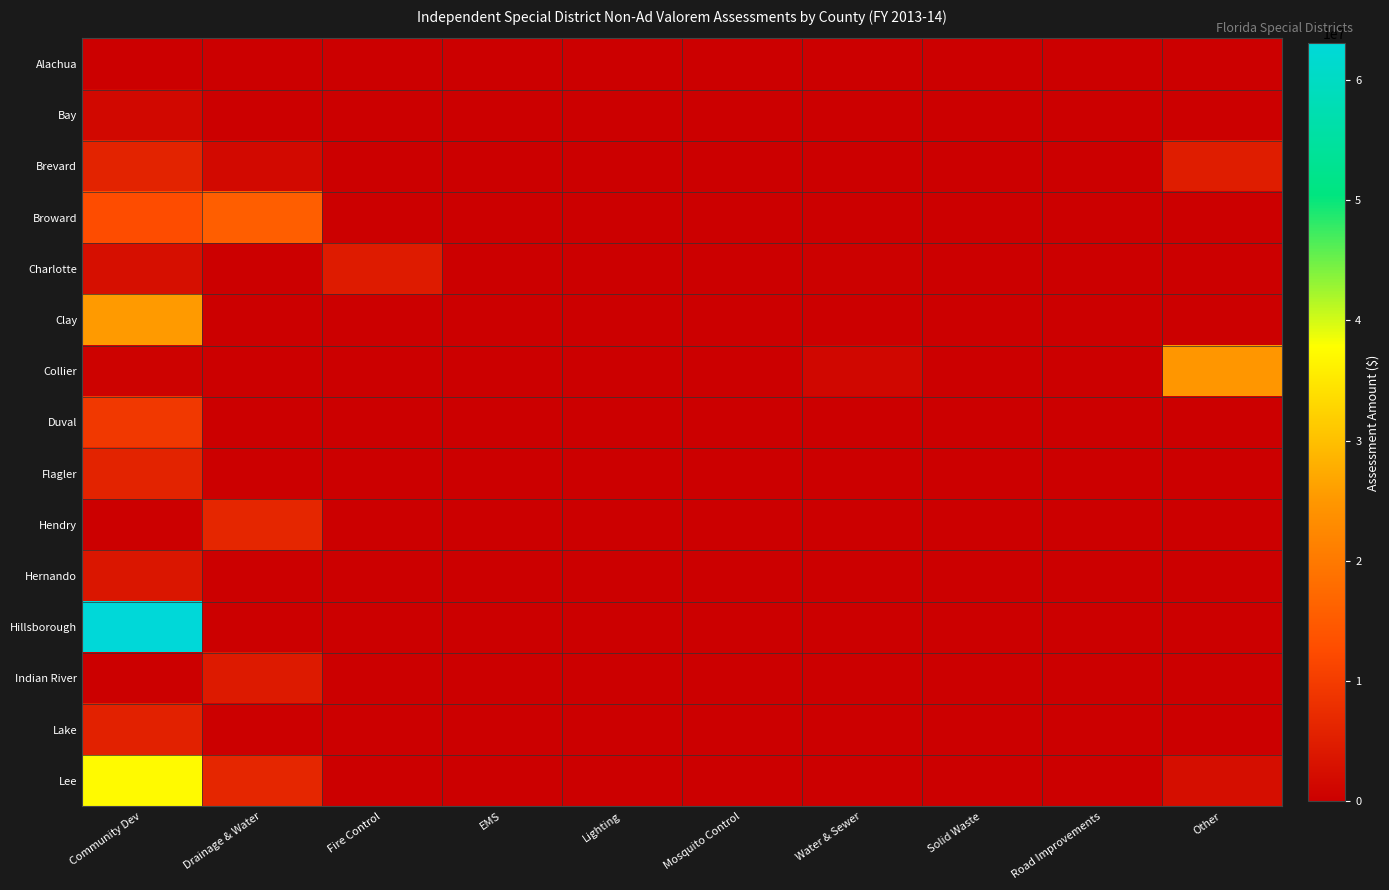

Which label corresponds to the smallest value in the chart?

Community Dev